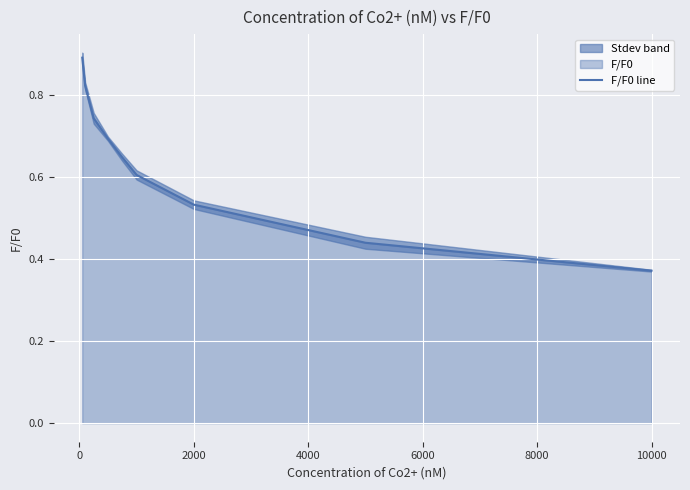

What is the maximum value shown in the chart?

0.9